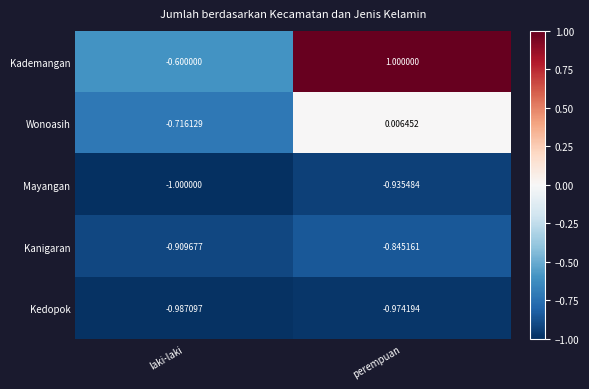

Which category has the lowest value across all series?

laki-laki